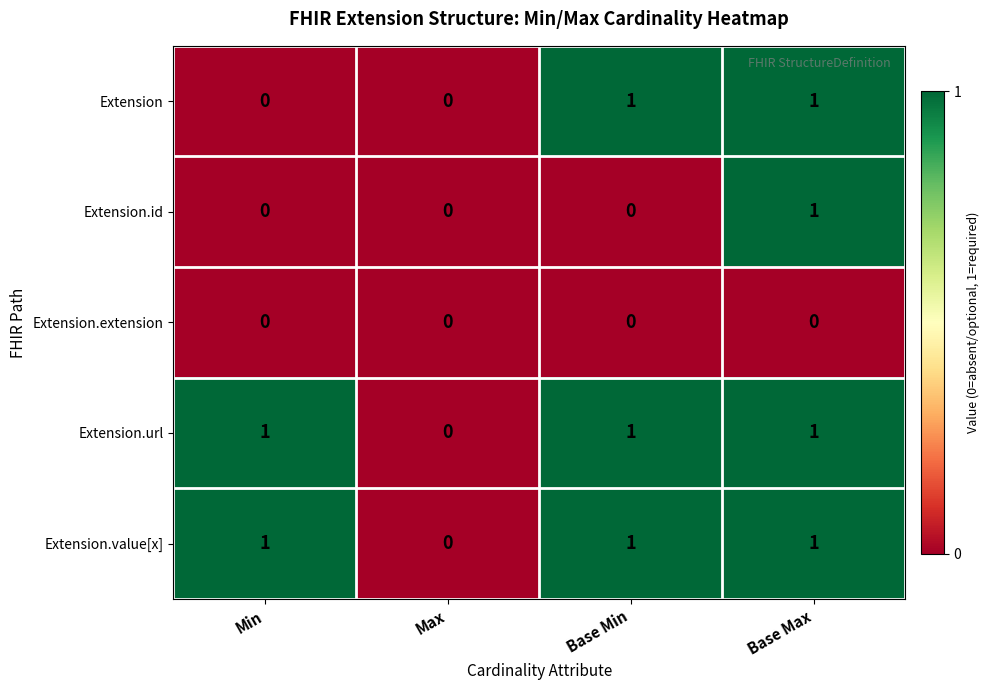

Reading left to right, extract all data points from this chart.

Extension: Min=0	Max=0	Base Min=1	Base Max=1
Extension.id: Min=0	Max=0	Base Min=0	Base Max=1
Extension.extension: Min=0	Max=0	Base Min=0	Base Max=0
Extension.url: Min=1	Max=0	Base Min=1	Base Max=1
Extension.value[x]: Min=1	Max=0	Base Min=1	Base Max=1